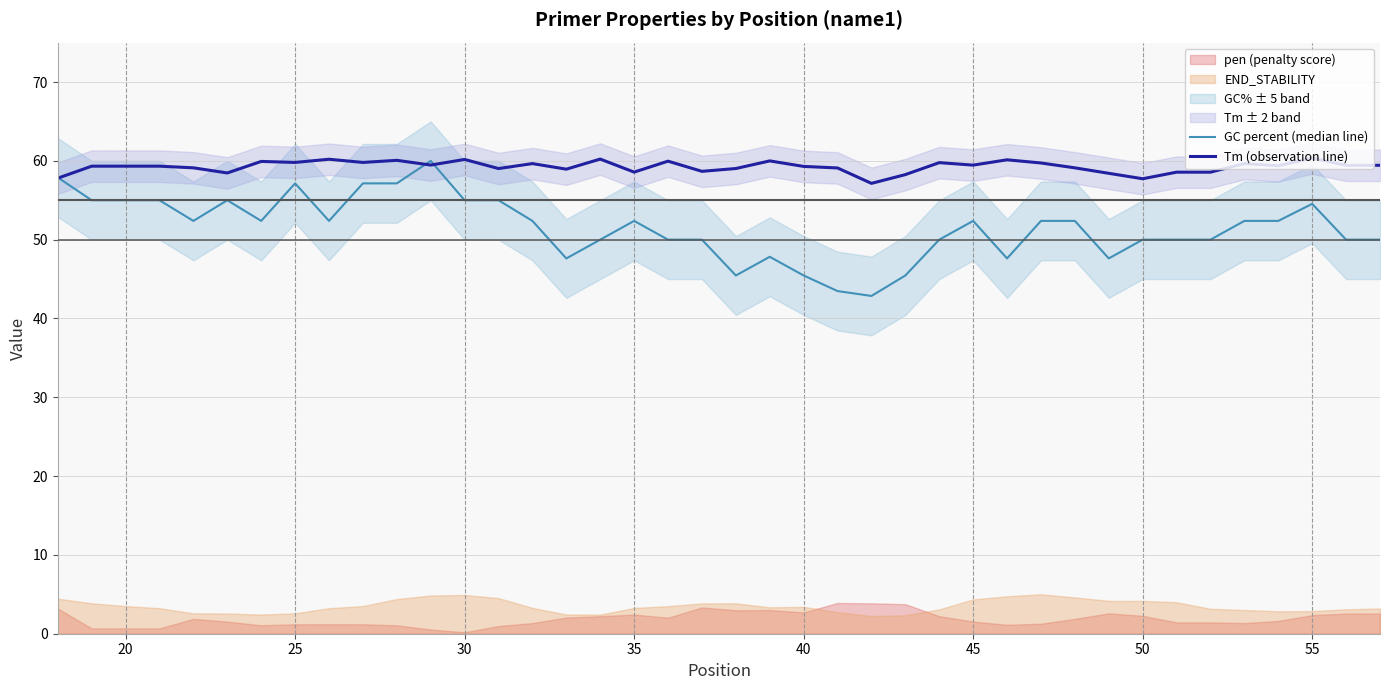

The Tm (observation line) series shows 16.8 at 45. True or false?

False